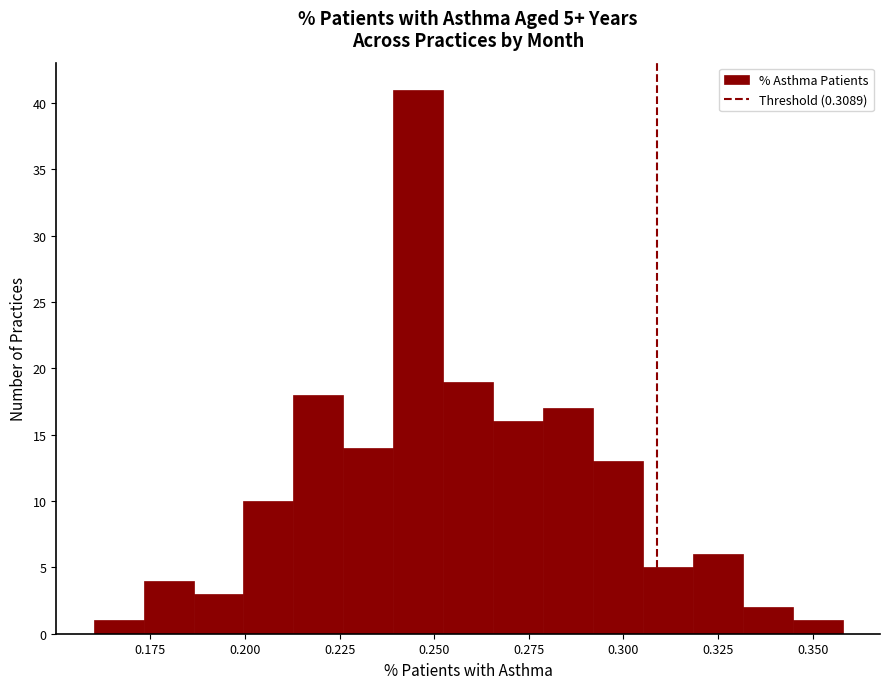

Around what value on the x-axis is the tallest bar? Give the approximate position of its centre, as read against the axis.

0.245